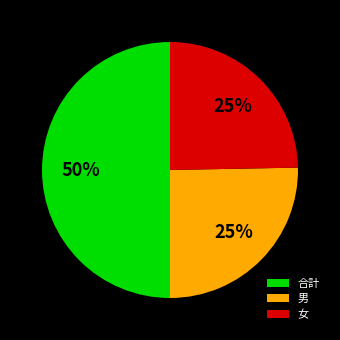

To the nearest percent, what portion does 合計 represent?

50%